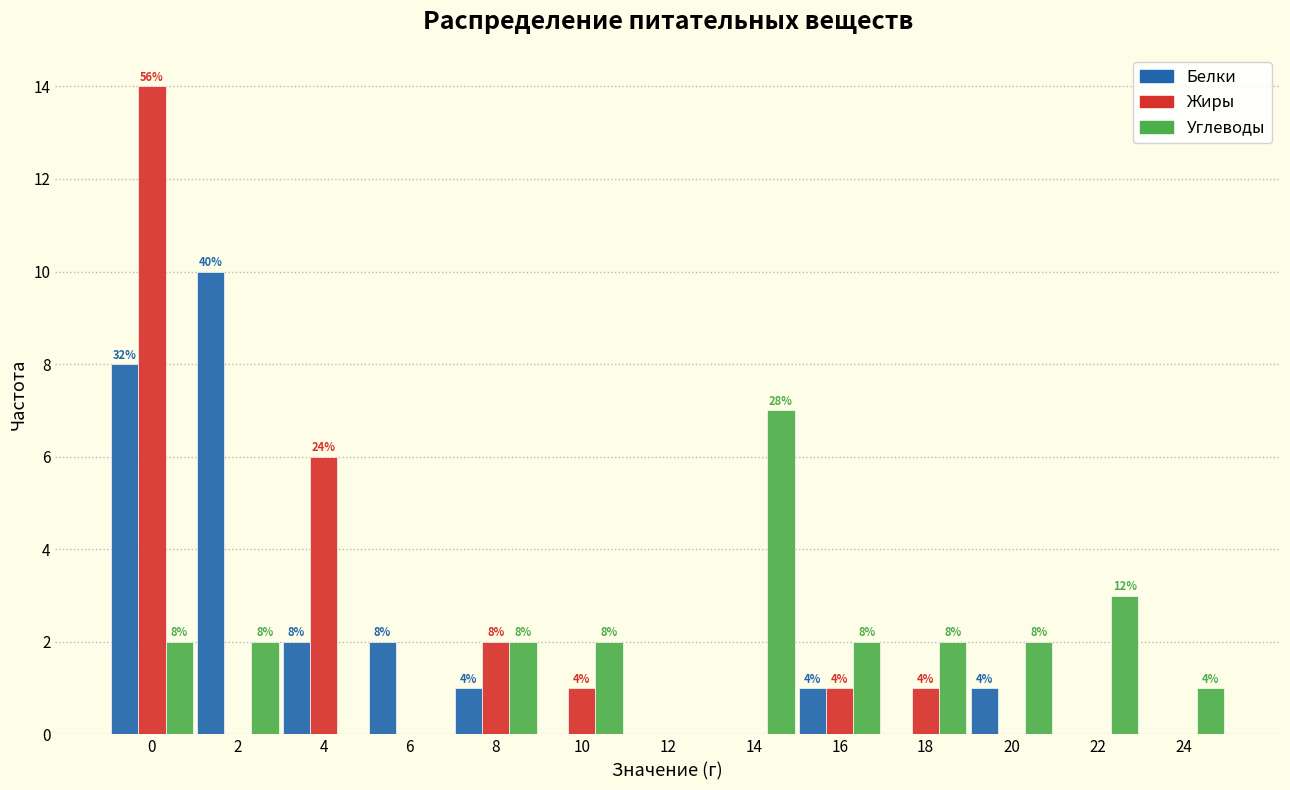

Are the bars grouped side by side (vs. stacked)?

Yes